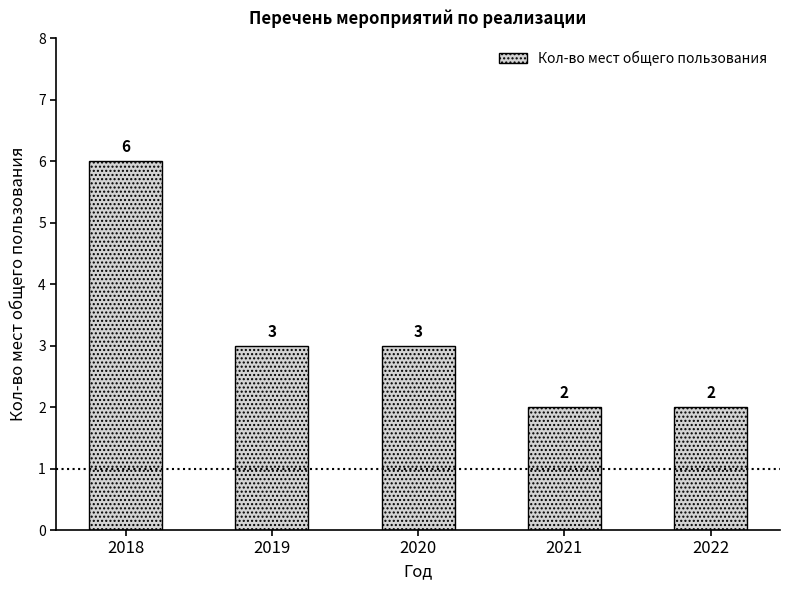

Reading left to right, transcribe all the data shown in this chart.

6	3	3	2	2